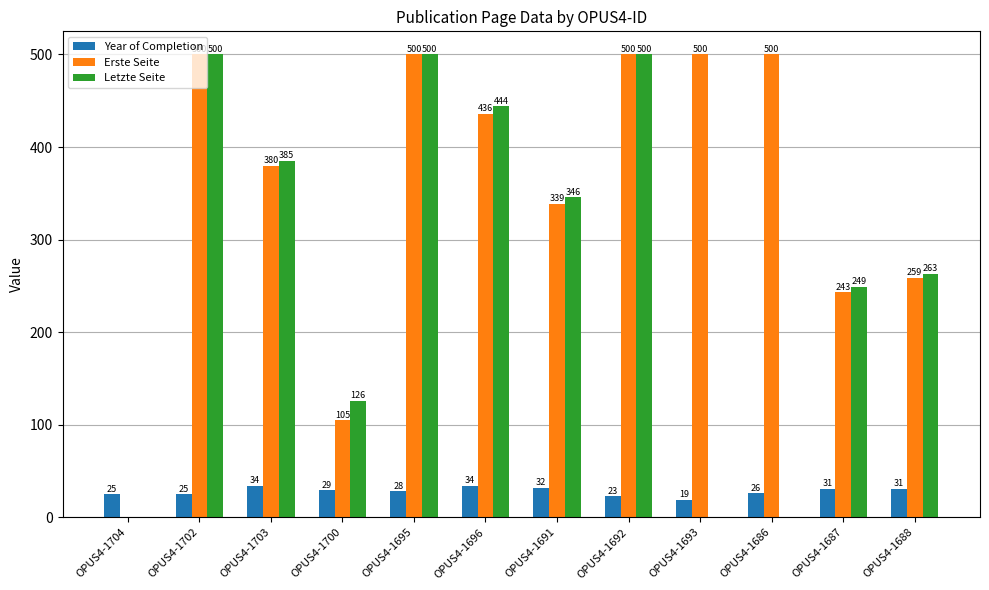

What is the sum of all Year of Completion values?

337